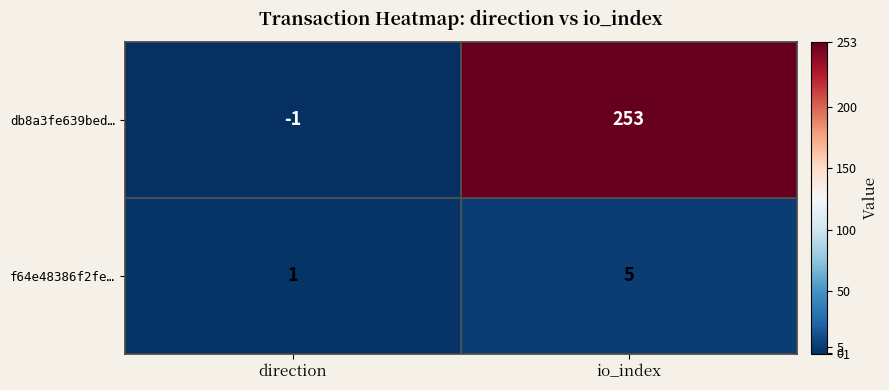

What is the spread (max minus min) of values at direction?

2